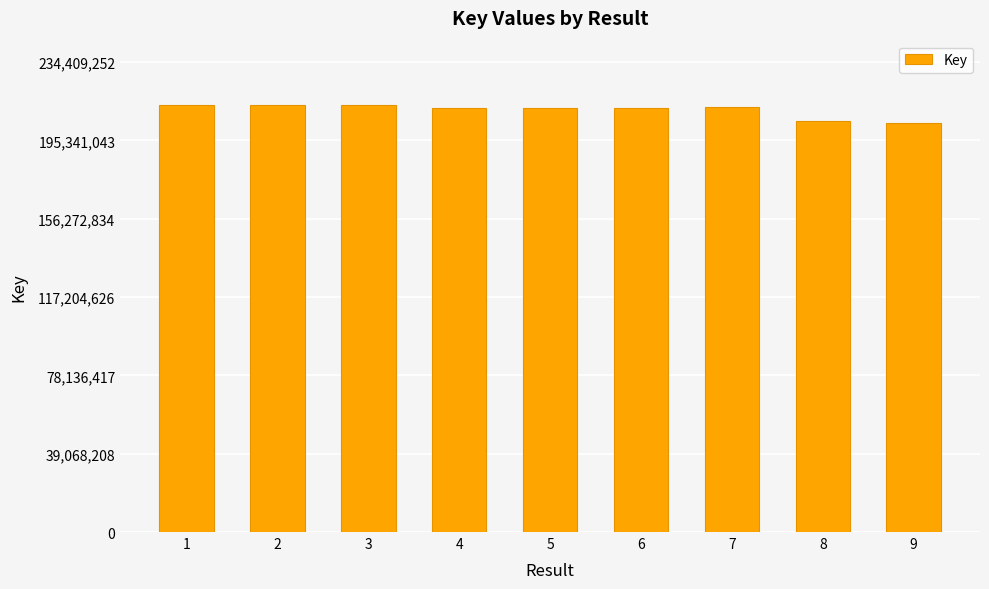

What is the sum of all values?

1895162497